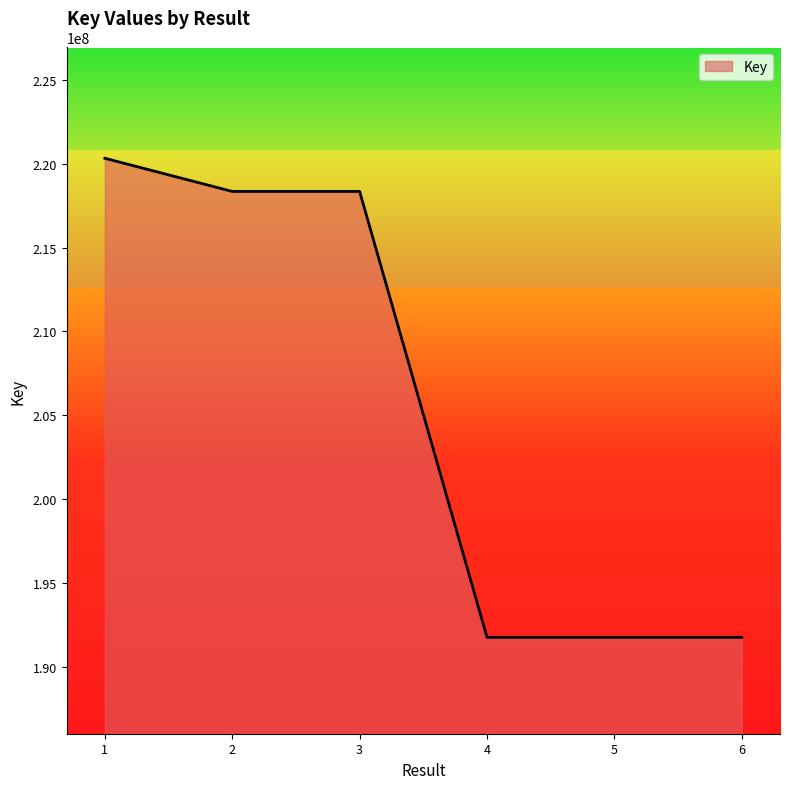

The chart shows a value of 127826800 at 6. True or false?

False